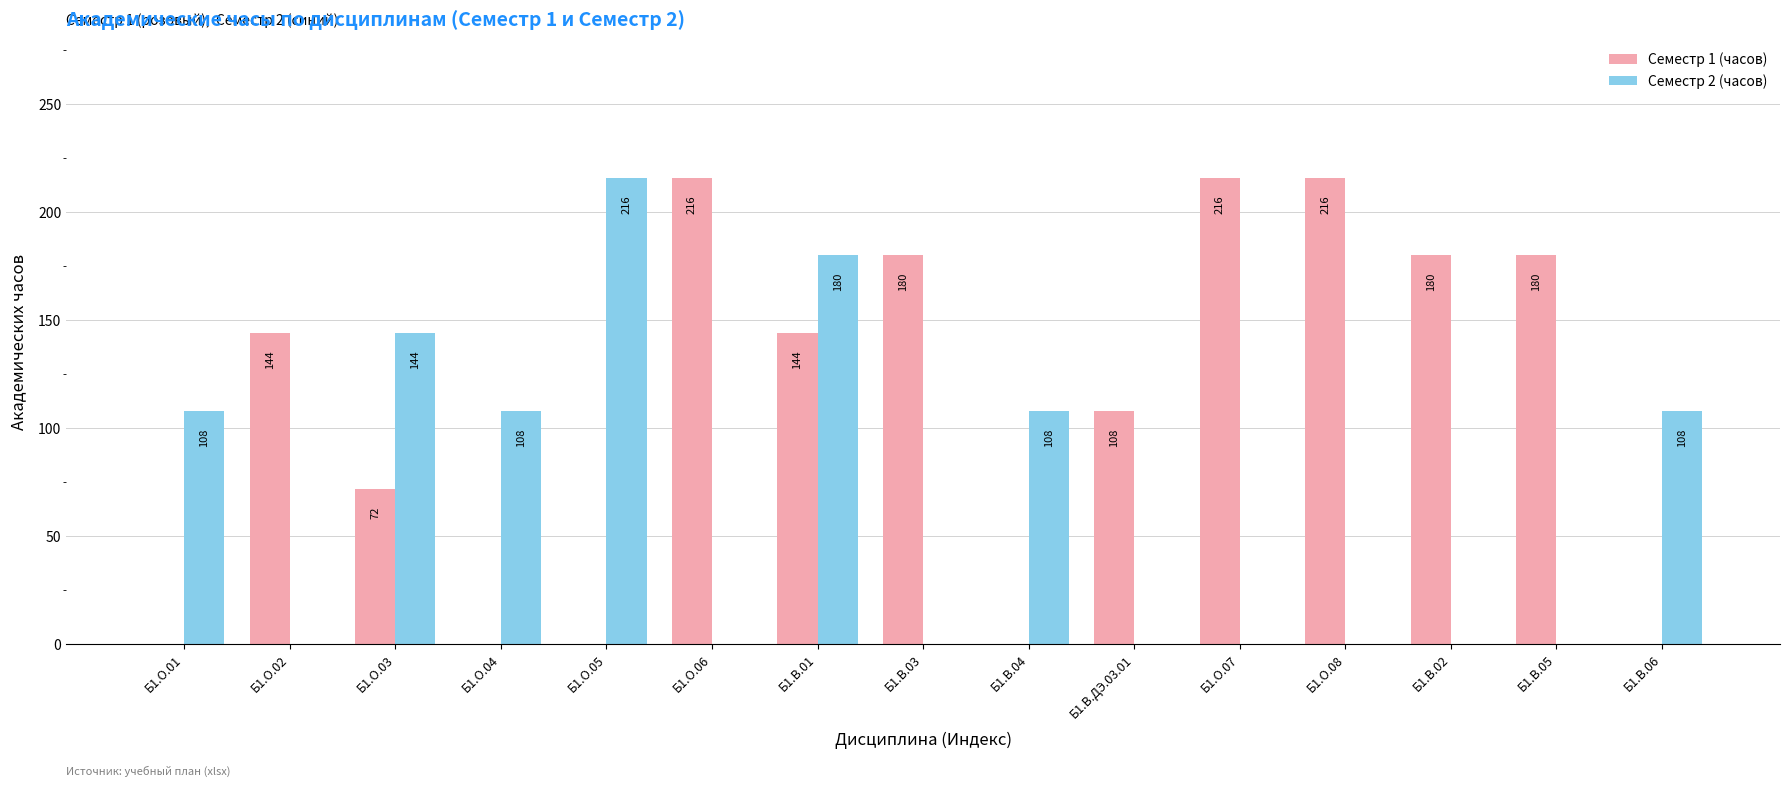

True or false: Семестр 1 (часов) has a value of 258 at Б1.В.03.

False